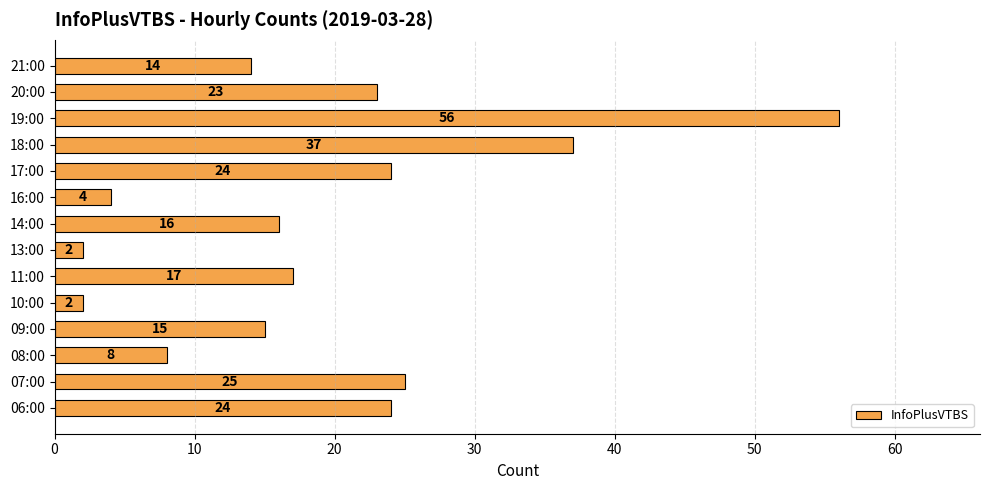

What is the change in value from 11:00 to 19:00?

+39